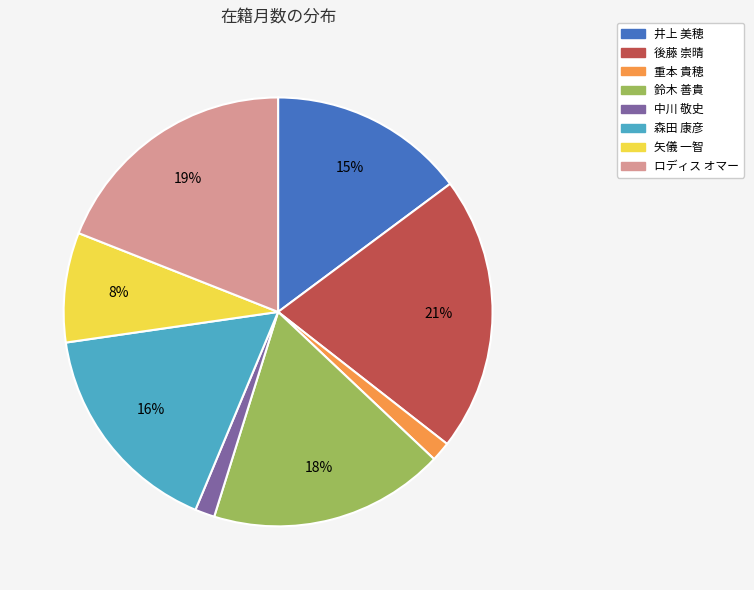

Does 後藤 崇晴 account for over 50% of the chart?

No